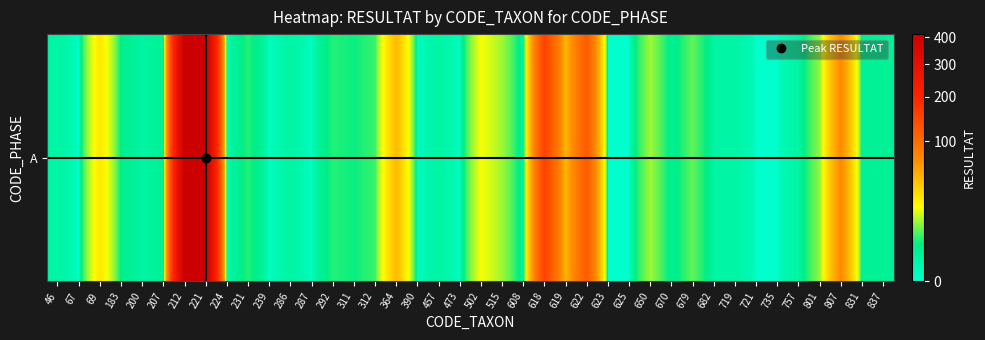

Reading left to right, transcribe all the data shown in this chart.

1	0	28	3	1	2	413	414	0	5	0	1	0	5	4	6	46	0	1	0	20	12	1	152	48	121	0	0	12	2	8	1	1	0	0	1	11	72	2	2